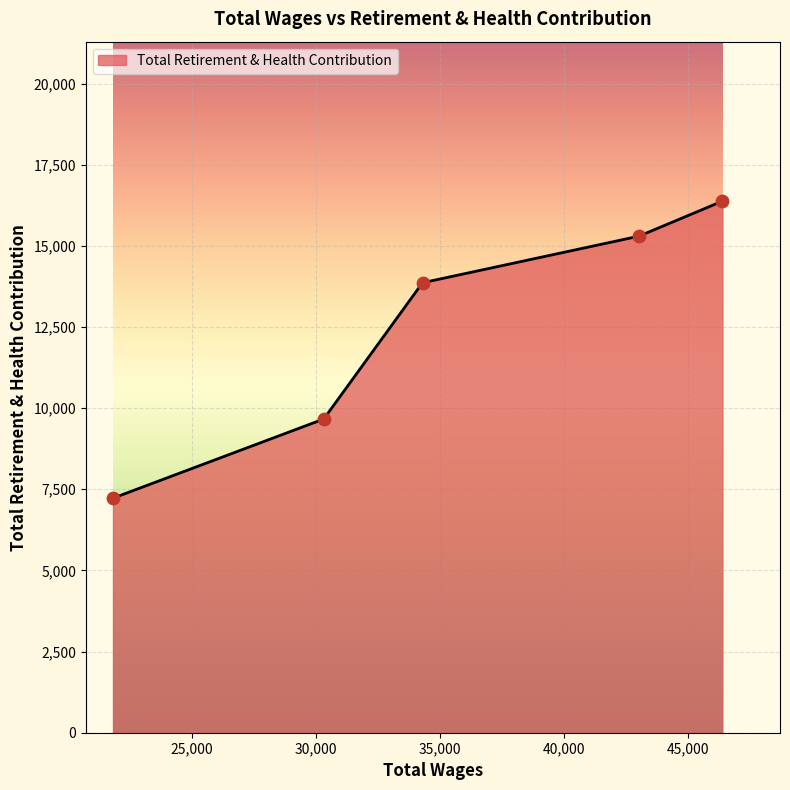

What is the smallest value displayed?

7226